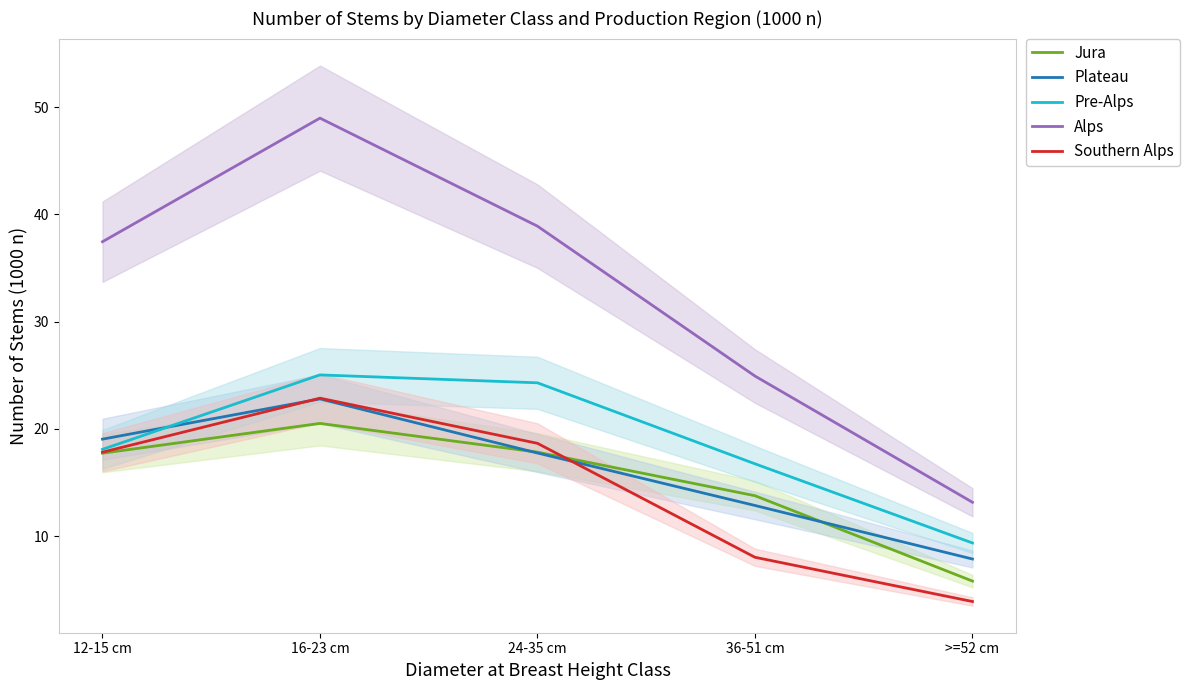

Rank the categories by Southern Alps value from lowest to highest.

>=52 cm, 36-51 cm, 12-15 cm, 24-35 cm, 16-23 cm